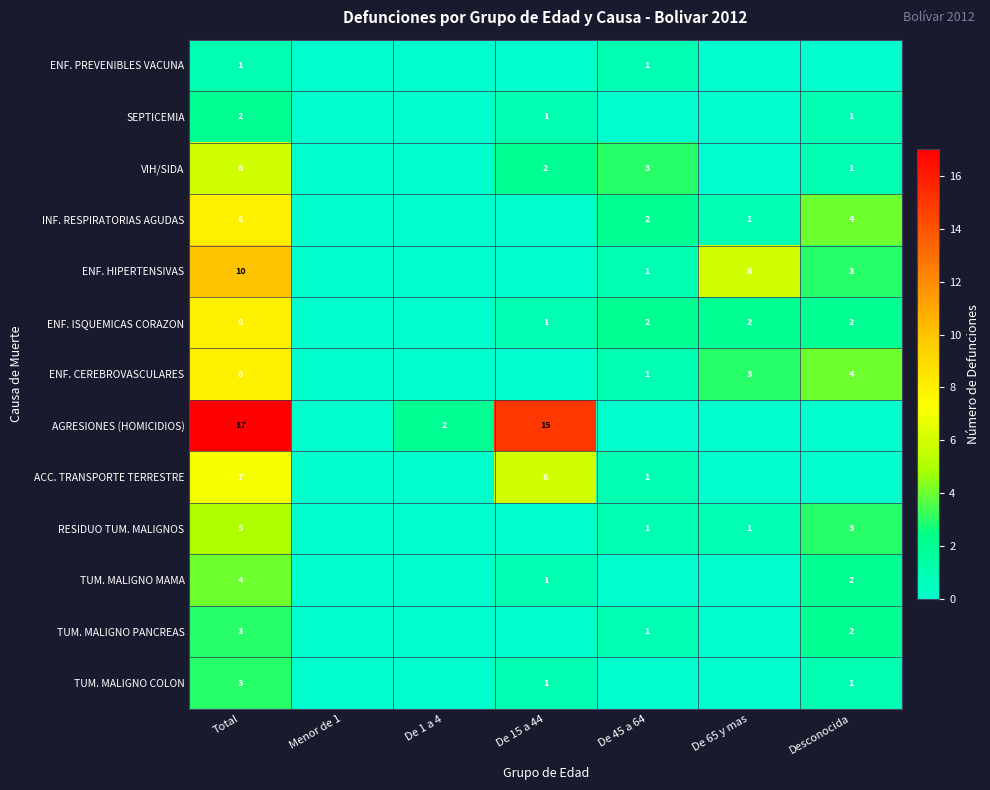

At how many categories does at least one series exceed 1?

6